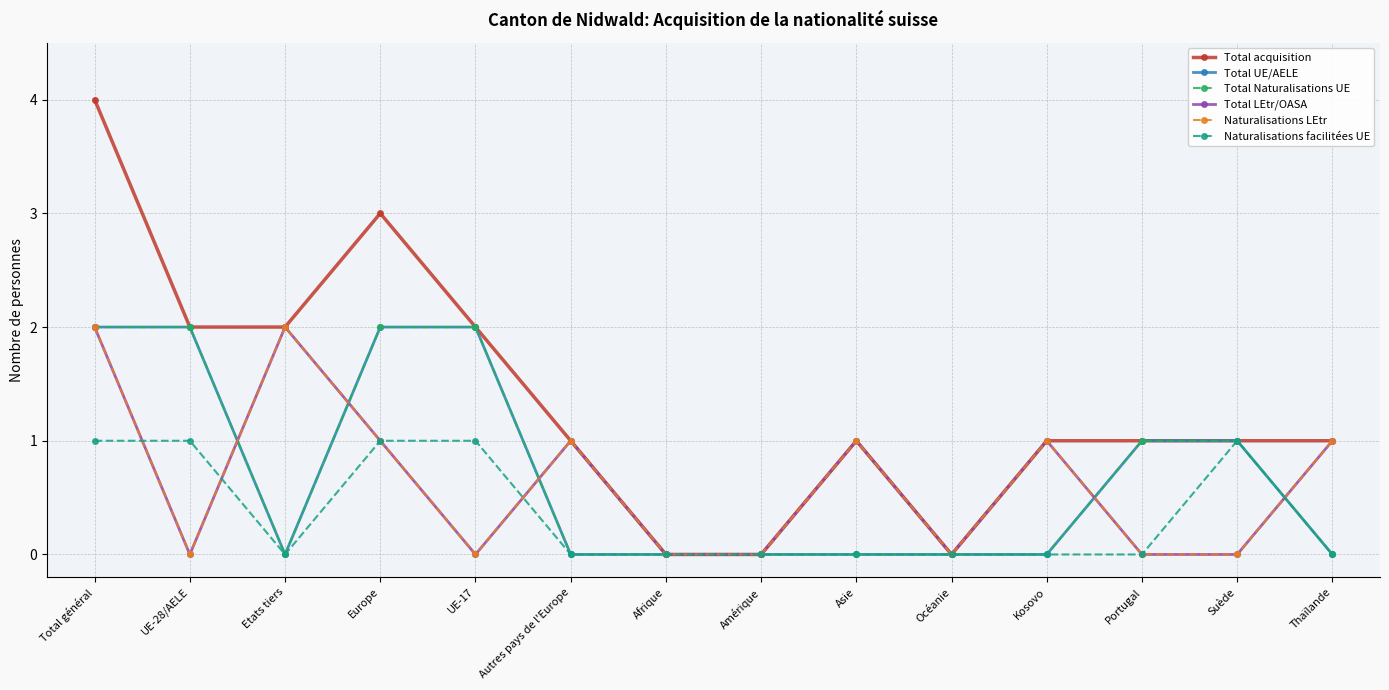

What is the label of the 10th point from the right?

UE-17